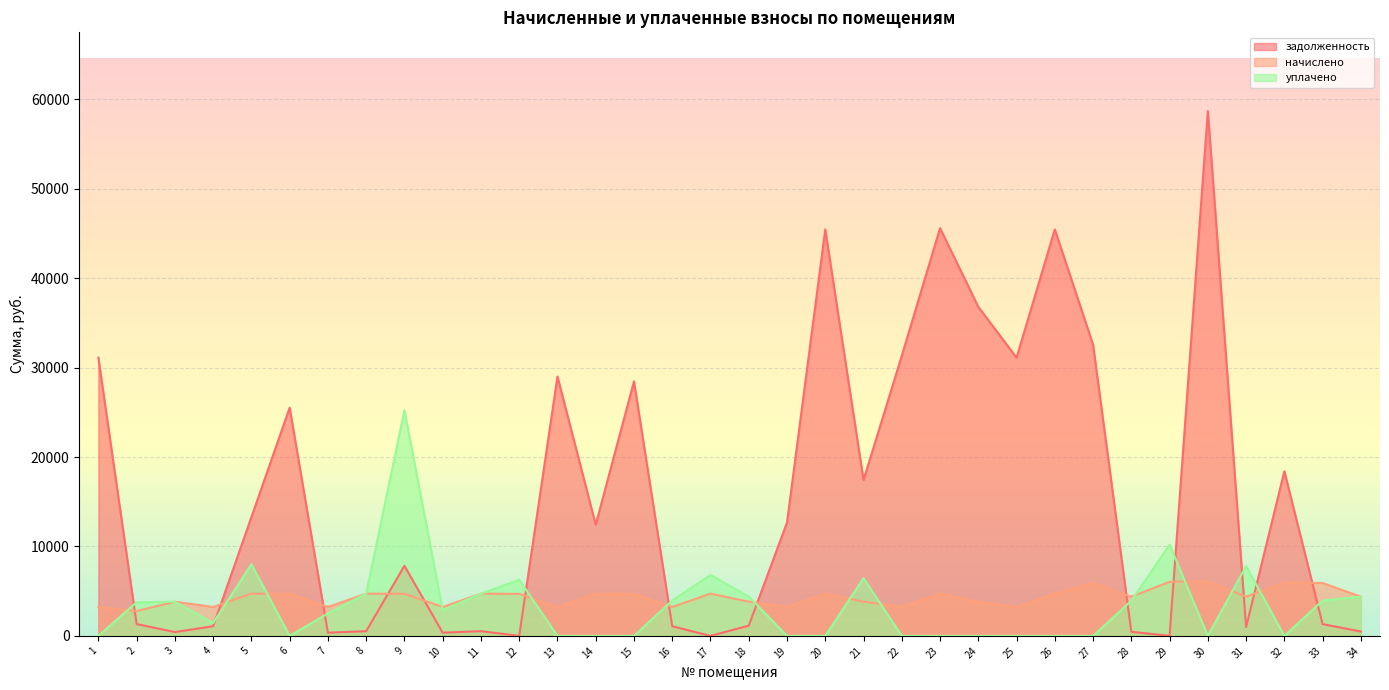

Which series has the largest range (max minus min)?

задолженность